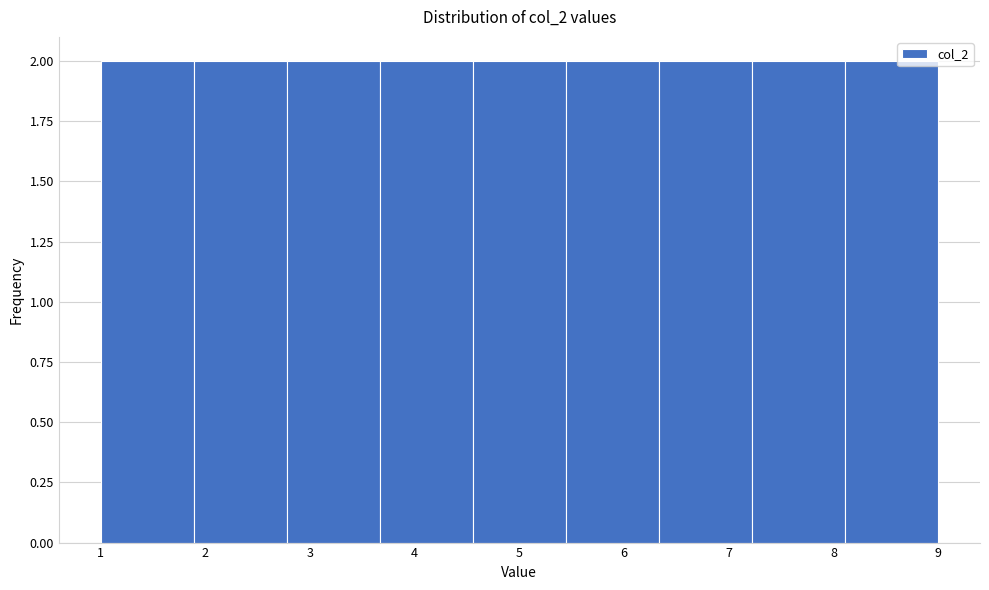

Reading left to right, list every bar in this chart as the range it spans on the x-axis followed by its height. Neither the bar edges nor the heights are printed on the chart, so give them approximately, as read against the axes.

1.0 to 1.9: 2
1.9 to 2.8: 2
2.8 to 3.7: 2
3.7 to 4.6: 2
4.6 to 5.4: 2
5.4 to 6.3: 2
6.3 to 7.2: 2
7.2 to 8.1: 2
8.1 to 9.0: 2